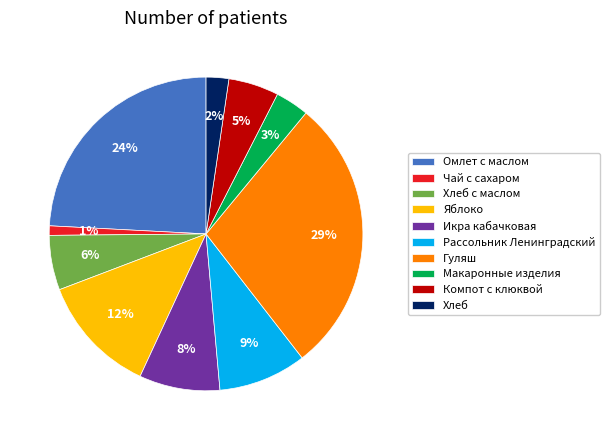

Is it true that Рассольник Ленинградский is 9% of the pie?

True